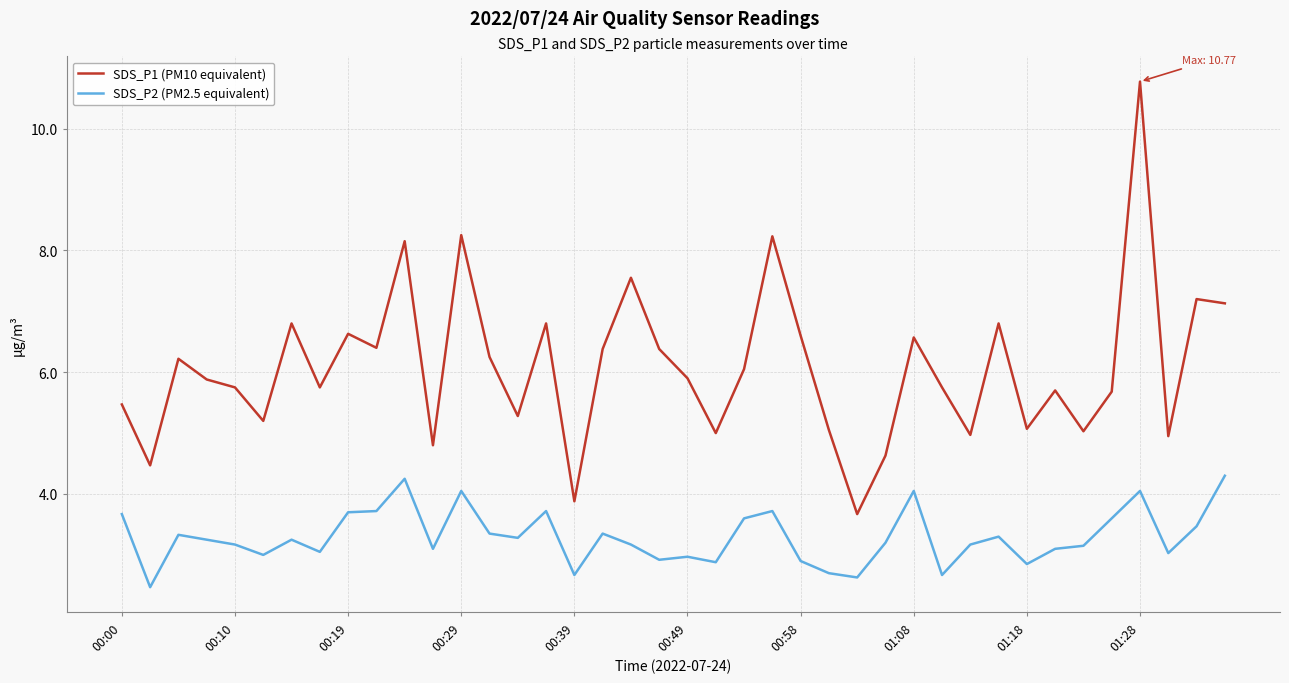

Which series has the largest total across all categories?

SDS_P1 (PM10 equivalent)